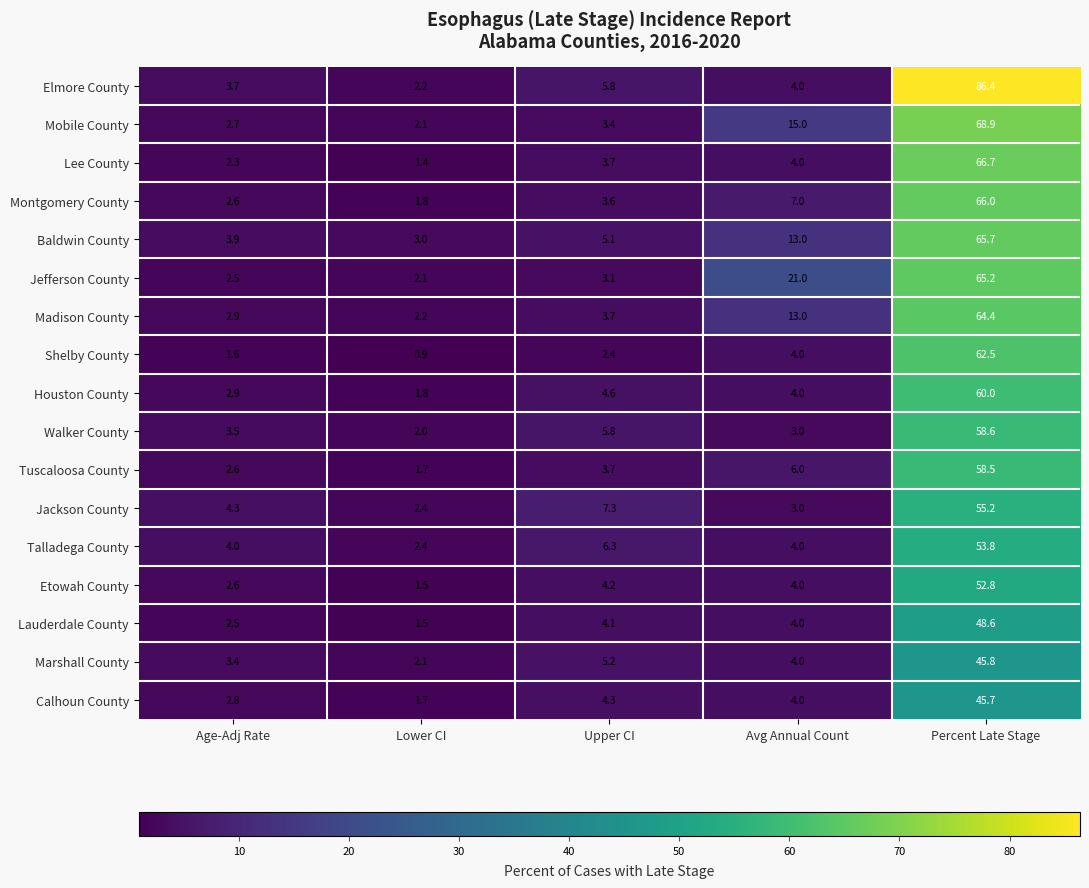

Count the number of categories in the chart.

5